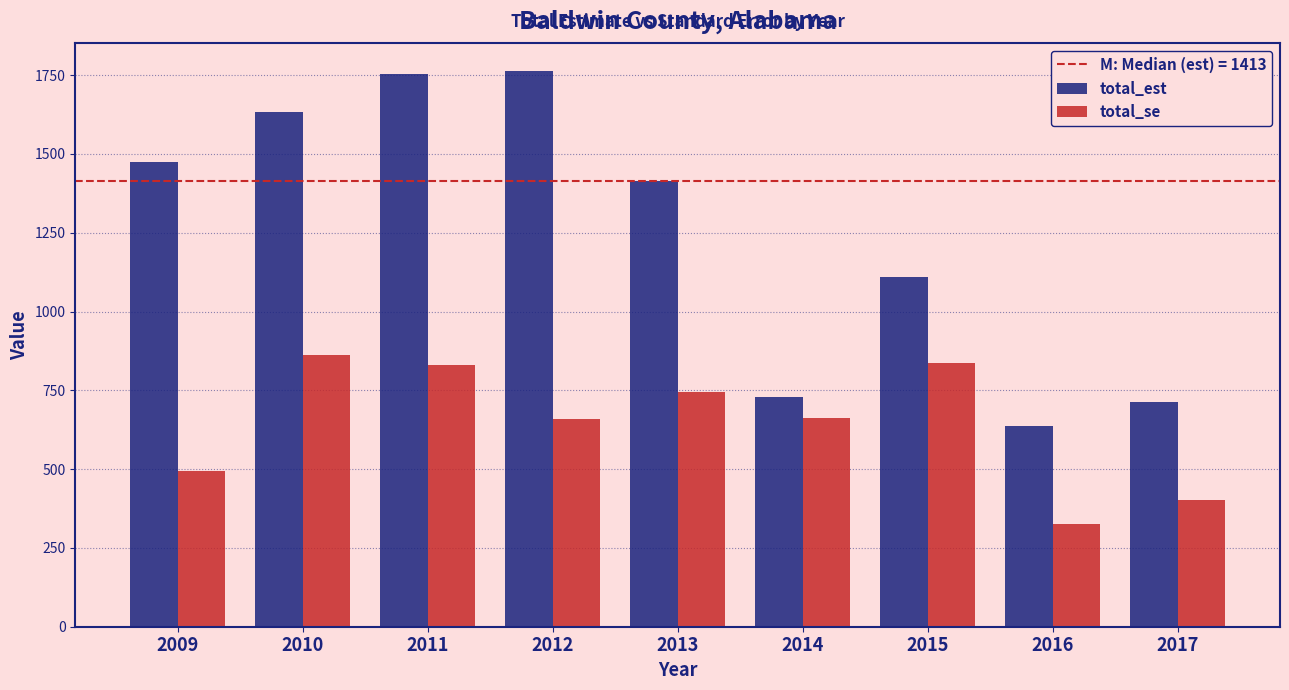

At which label does total_est first exceed 1413?

2009